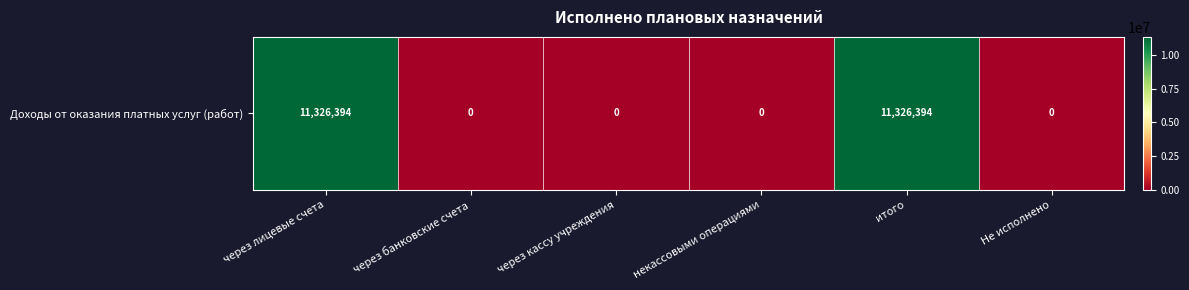

The chart shows a value of 18837279.5 at итого. True or false?

False